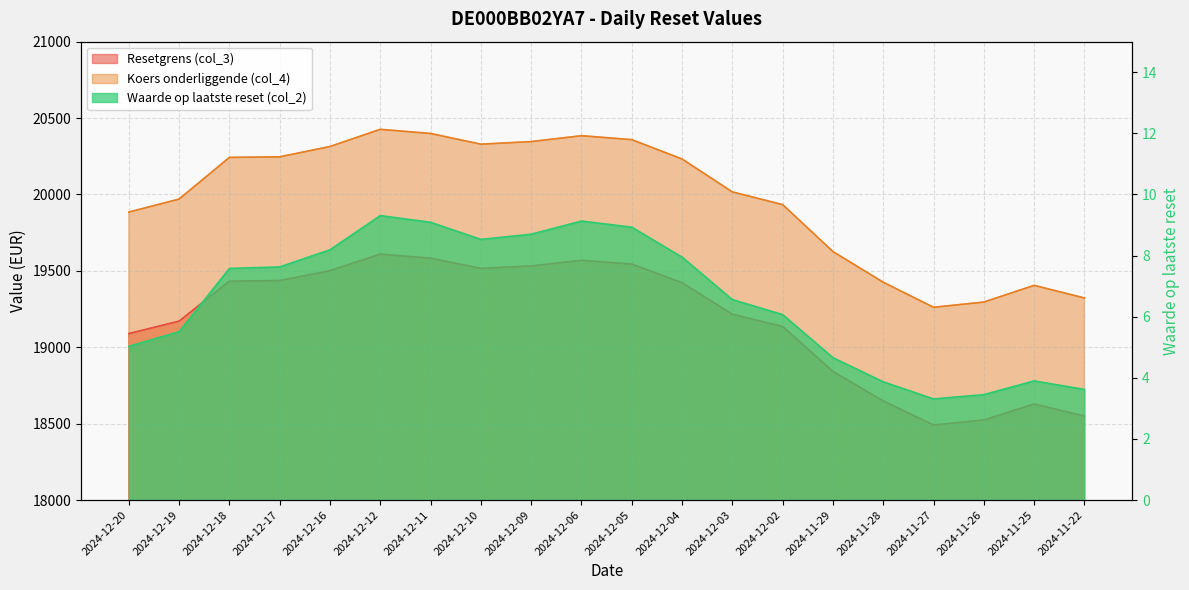

What is the value of the Koers onderliggende (col_4) point at the 17th from the left?

19261.8